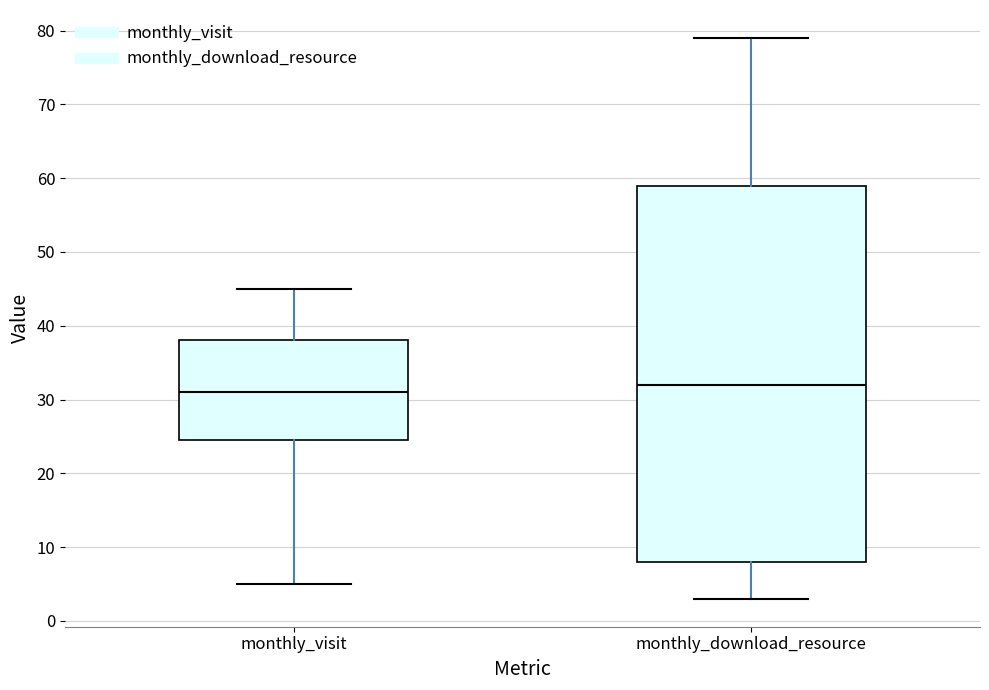

Where does the upper whisker of the box for monthly_visit end on the y-axis? The values are not printed on the chart, so give them approximately, as read against the axis.

45